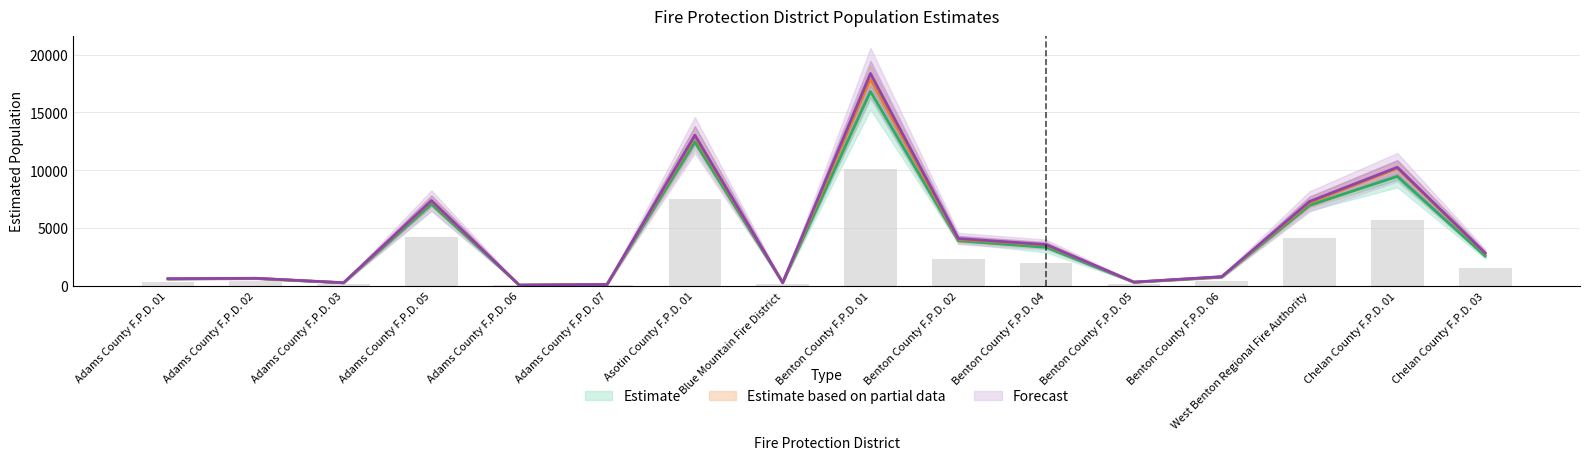

What is the difference between the maximum and minimum values in the Est. Pop. 2012 series?

16737.2